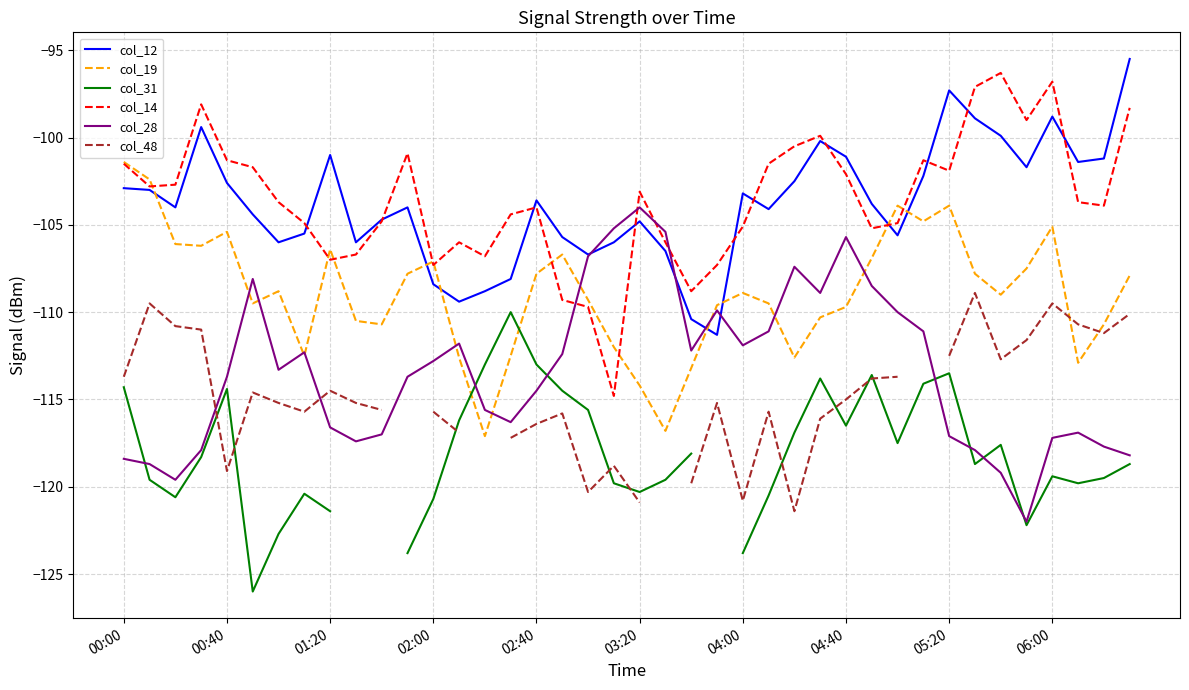

What is the lowest value of the col_14 series?

-114.8